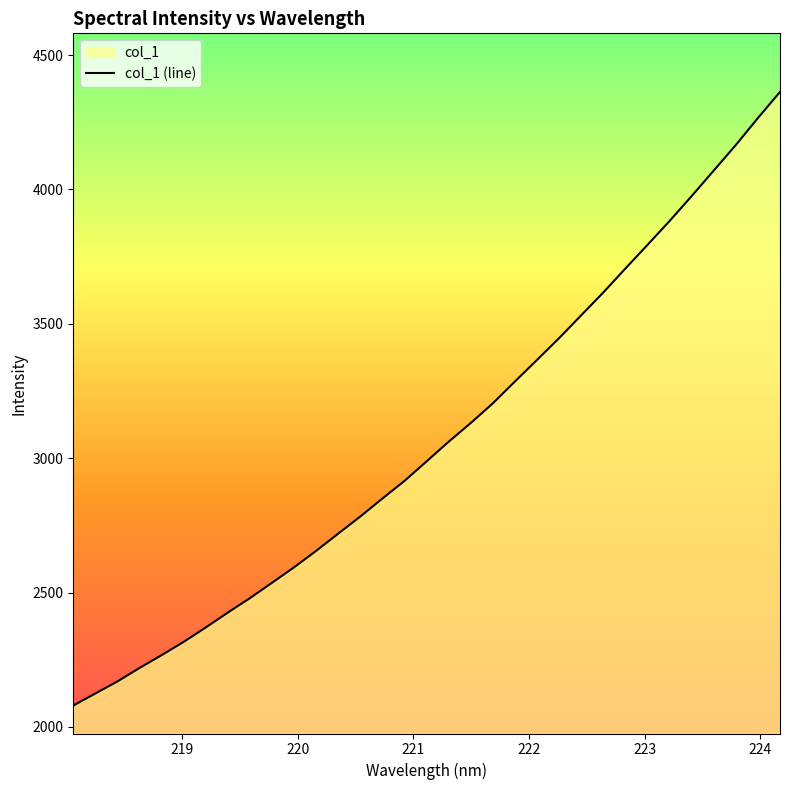

What is the minimum value shown in the chart?

2079.6